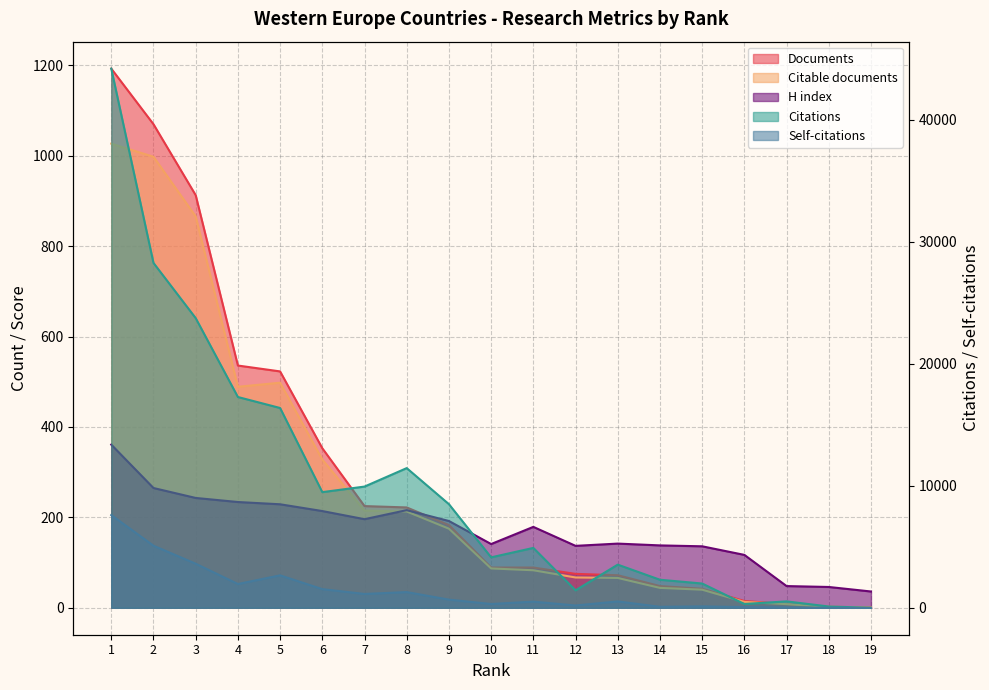

What is the sum of all H index values?

3270